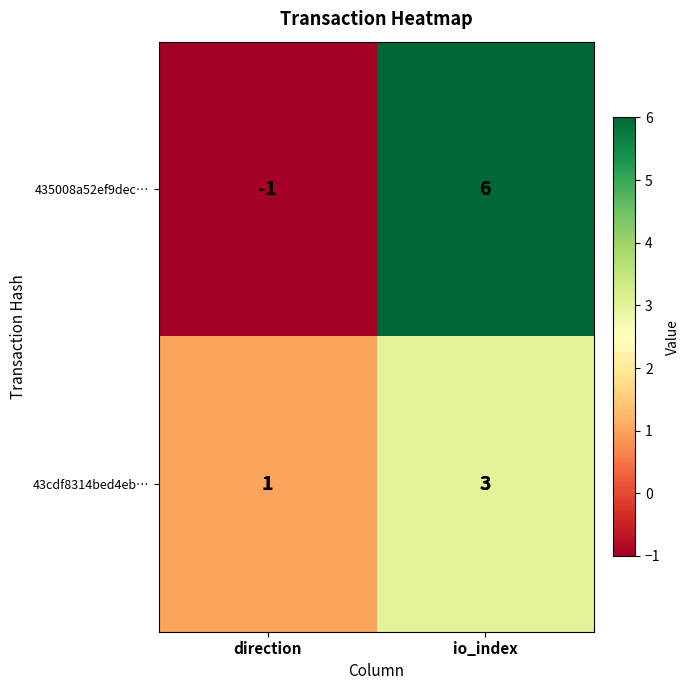

What is the approximate value of 435008a52ef9dec… at io_index?

6